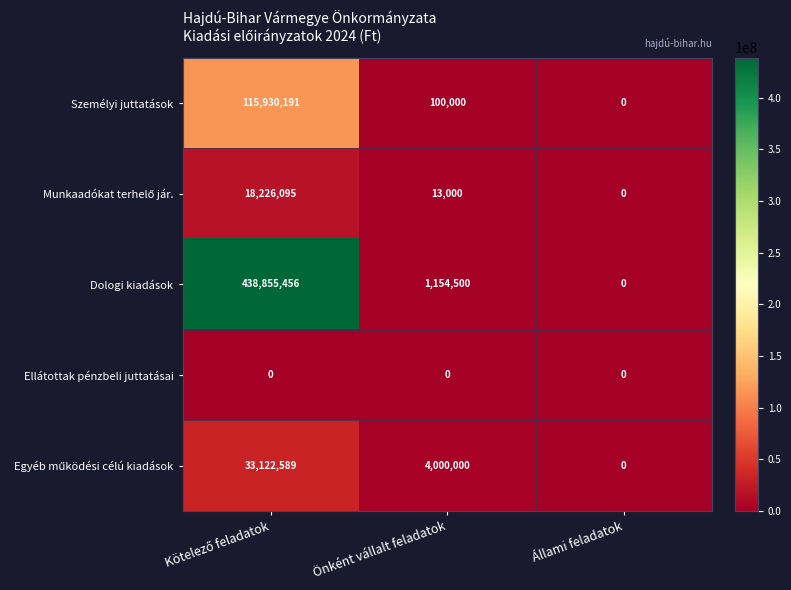

The Személyi juttatások series shows 177185 at Önként vállalt feladatok. True or false?

False